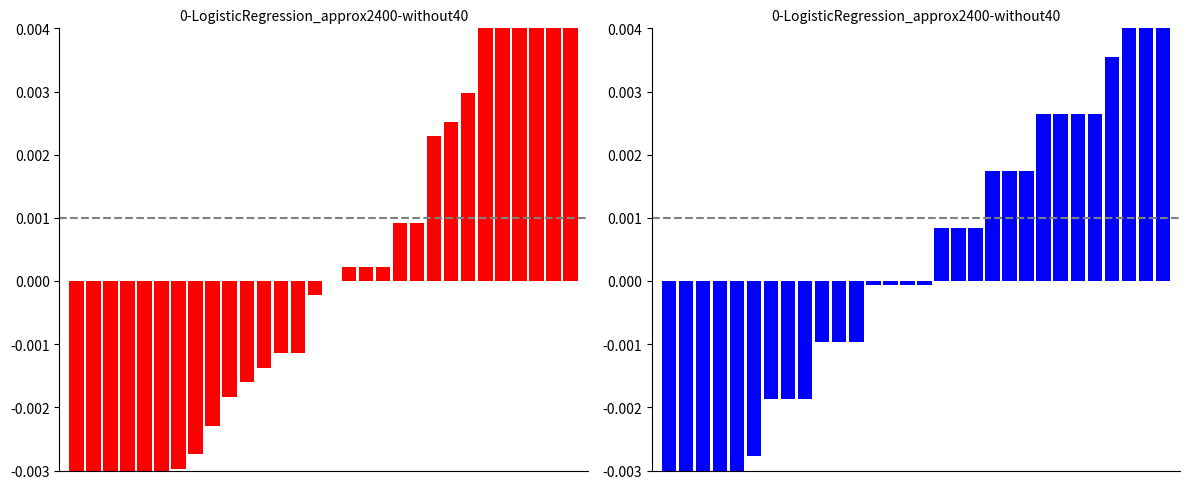

The value of VISIBILITA km at 29 is 0.0. True or false?

False